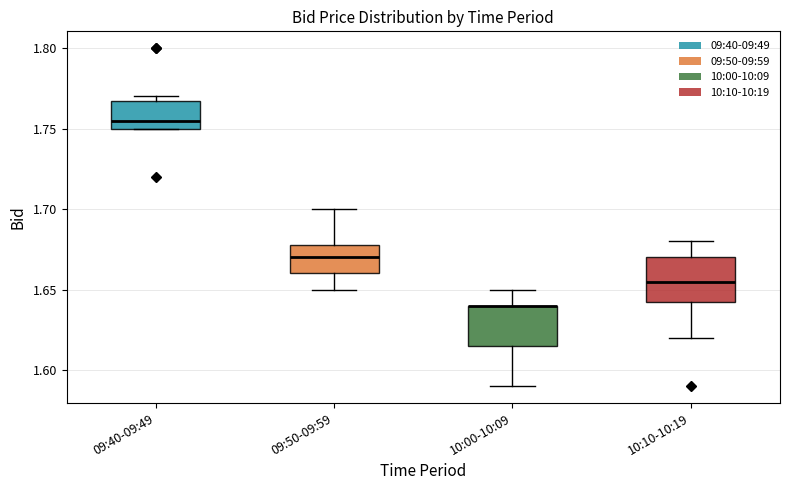

Where is the upper edge of the box for 10:10-10:19 on the y-axis? The values are not printed on the chart, so give them approximately, as read against the axis.

1.670